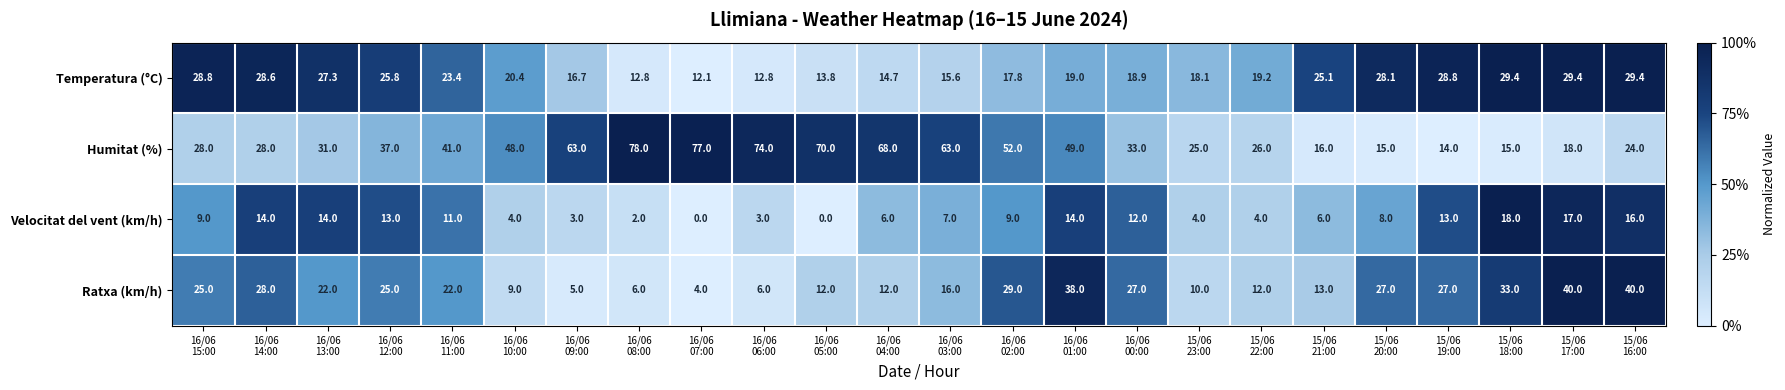

At which category is the sum across all series the highest?

16/06
01:00